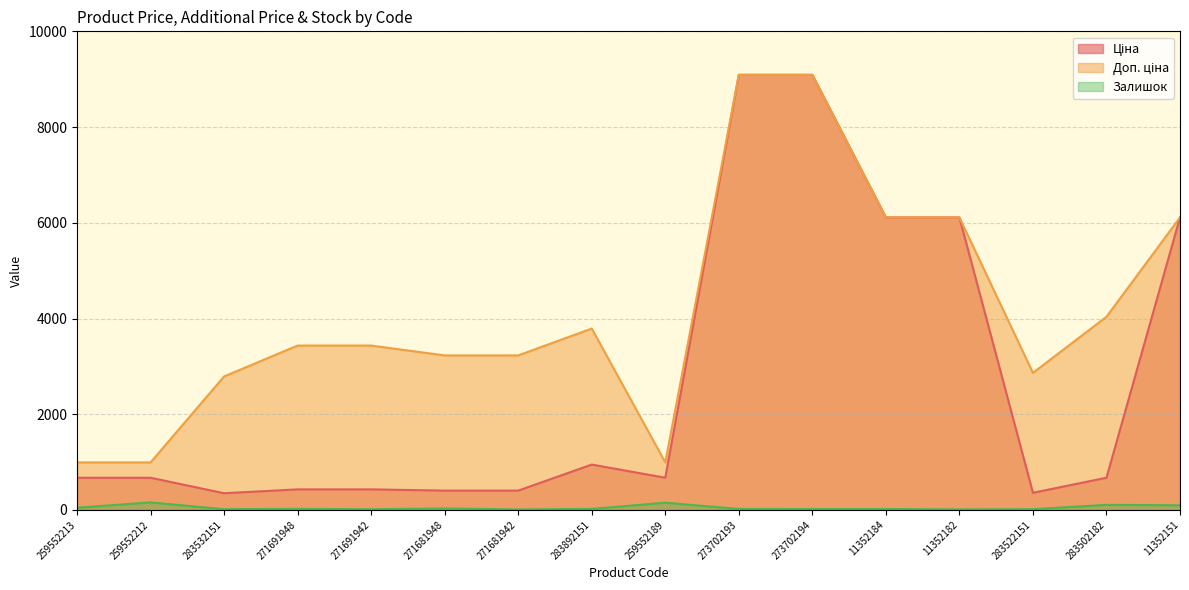

At which category does Доп. ціна reach its first local valley?

259552189